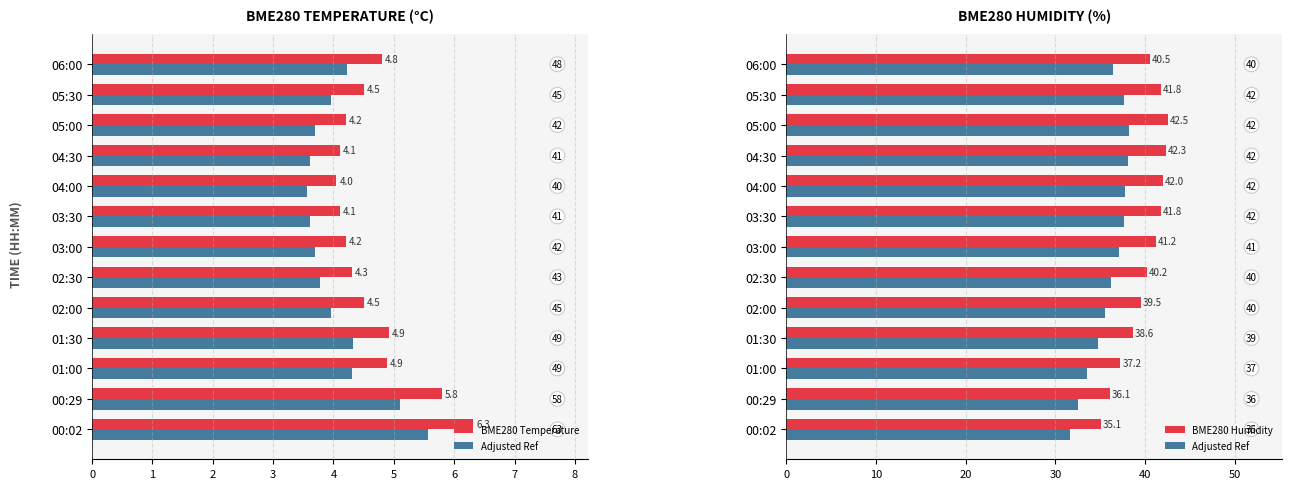

What is the minimum value shown in the chart?

4.0